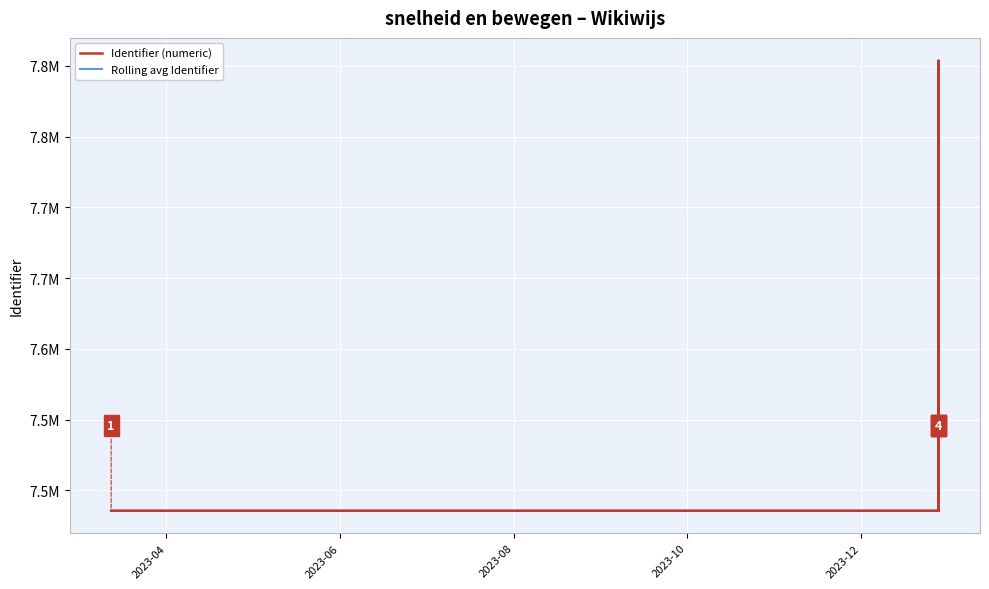

At which label does Identifier (numeric) reach its minimum?

2023-04